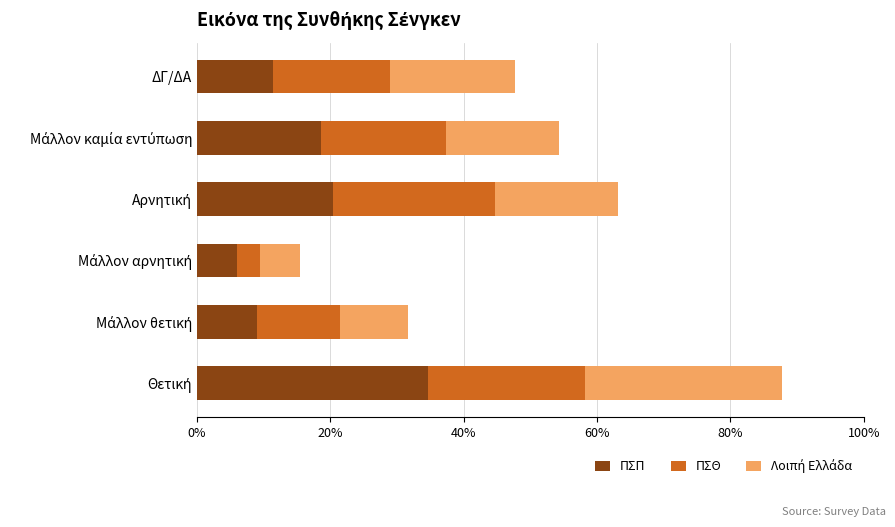

What are all the series names shown in the legend?

ΠΣΠ, ΠΣΘ, Λοιπή Ελλάδα